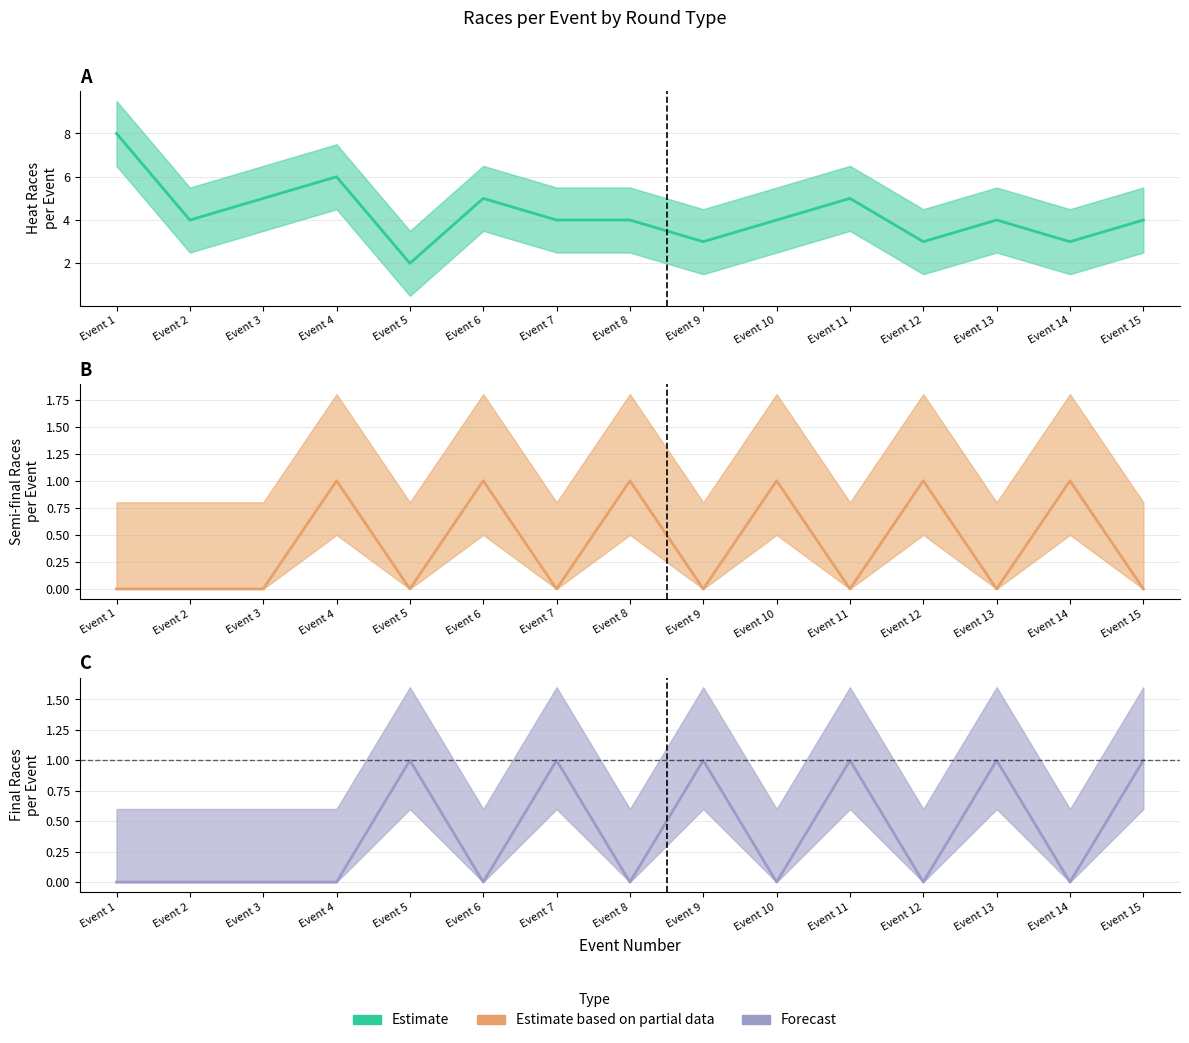

Reading left to right, transcribe all the data shown in this chart.

Heat races: Event 1=8	Event 2=4	Event 3=5	Event 4=6	Event 5=2	Event 6=5	Event 7=4	Event 8=4	Event 9=3	Event 10=4	Event 11=5	Event 12=3	Event 13=4	Event 14=3	Event 15=4
Semi-final races: Event 1=0	Event 2=0	Event 3=0	Event 4=1	Event 5=0	Event 6=1	Event 7=0	Event 8=1	Event 9=0	Event 10=1	Event 11=0	Event 12=1	Event 13=0	Event 14=1	Event 15=0
Final races: Event 1=0	Event 2=0	Event 3=0	Event 4=0	Event 5=1	Event 6=0	Event 7=1	Event 8=0	Event 9=1	Event 10=0	Event 11=1	Event 12=0	Event 13=1	Event 14=0	Event 15=1